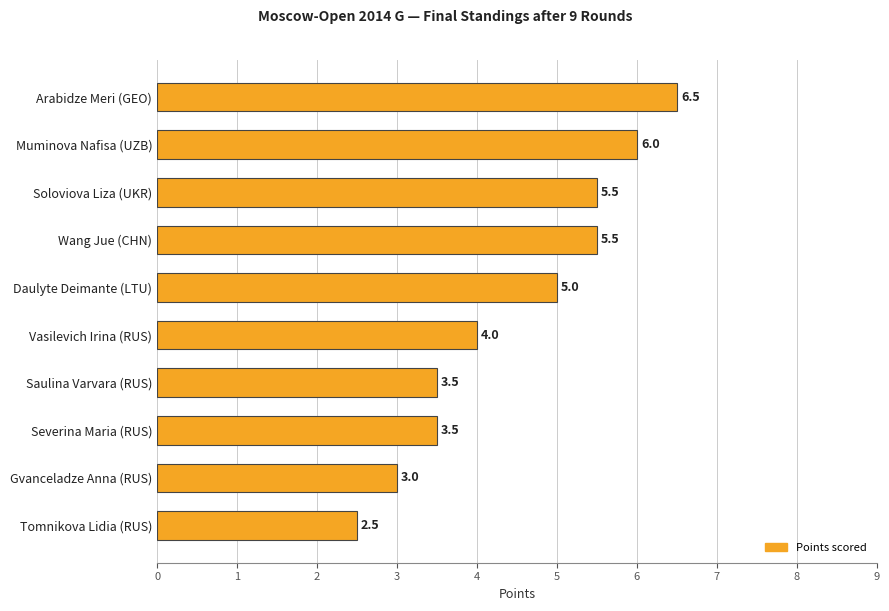

What is the difference between the maximum and minimum values?

4.0